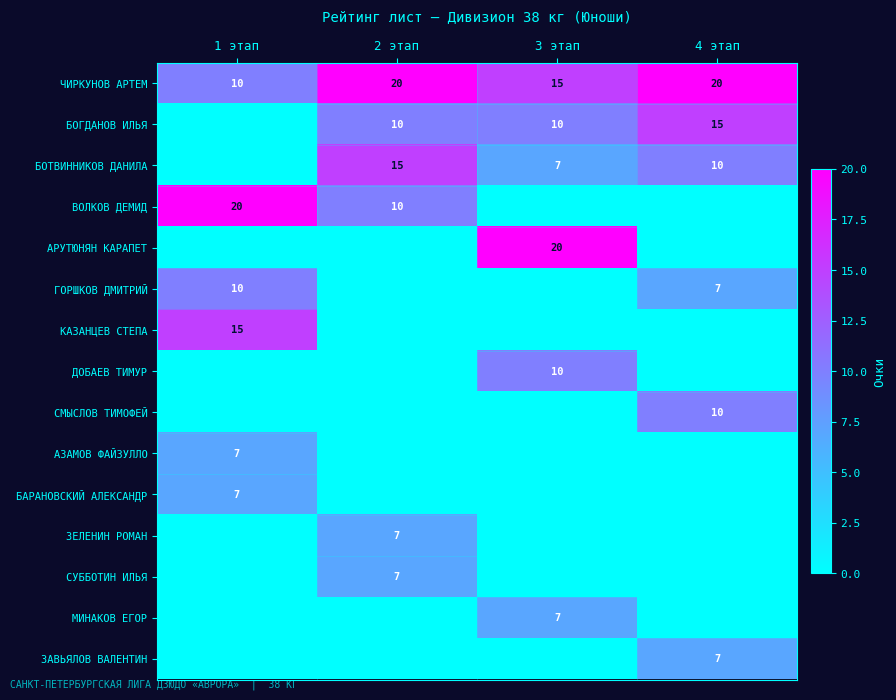

What is the sum of all ЧИРКУНОВ АРТЕМ values?

65